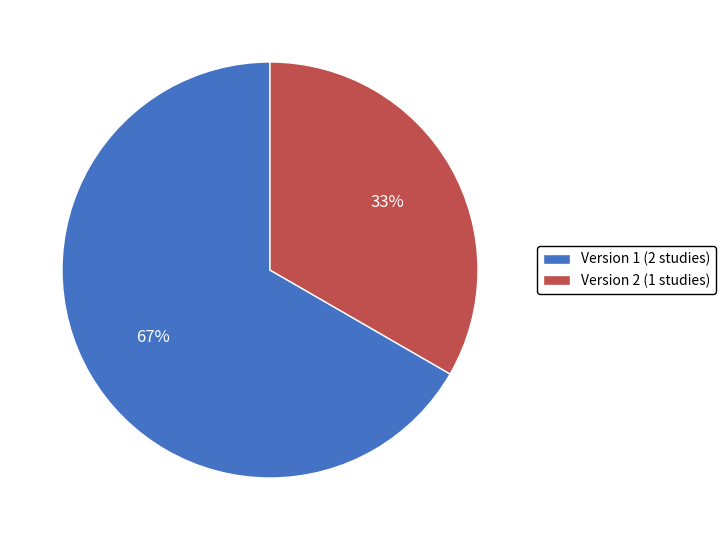

To the nearest percent, what portion does Version 1 (2 studies) represent?

67%